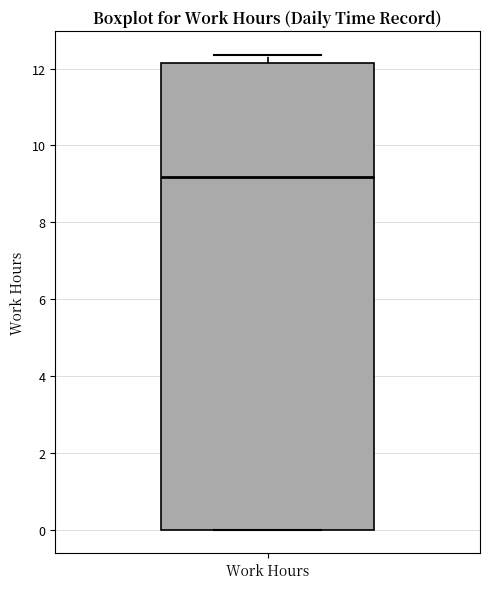

Read this box plot against the y-axis: the position of the median line, the range covered by the box, and the ends of both whiskers. The values are not printed on the chart, so give them approximately, as read against the axis.

median 9.2, box 0.0 to 12.2, whiskers 0.0 to 12.4